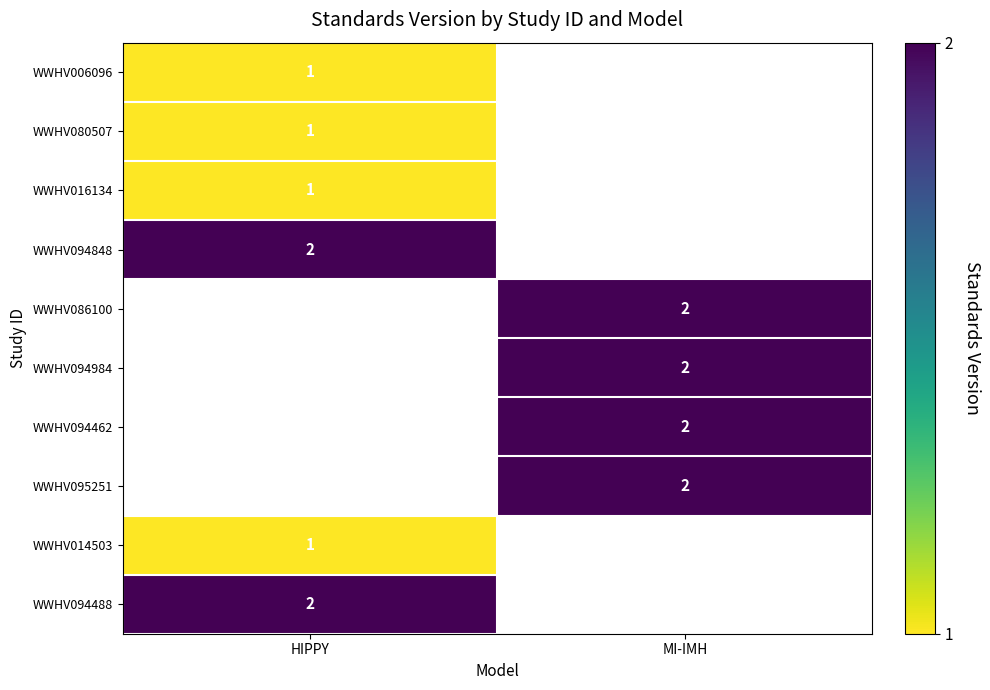

What is the minimum value shown in the chart?

1.0